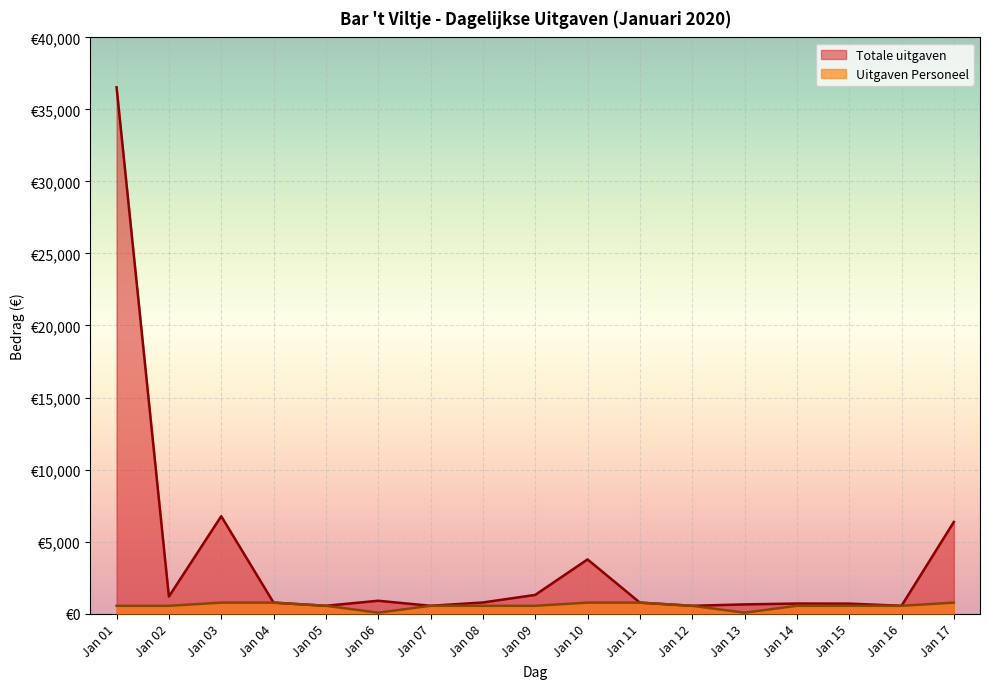

What are all the series names shown in the legend?

Totale uitgaven, Uitgaven Personeel